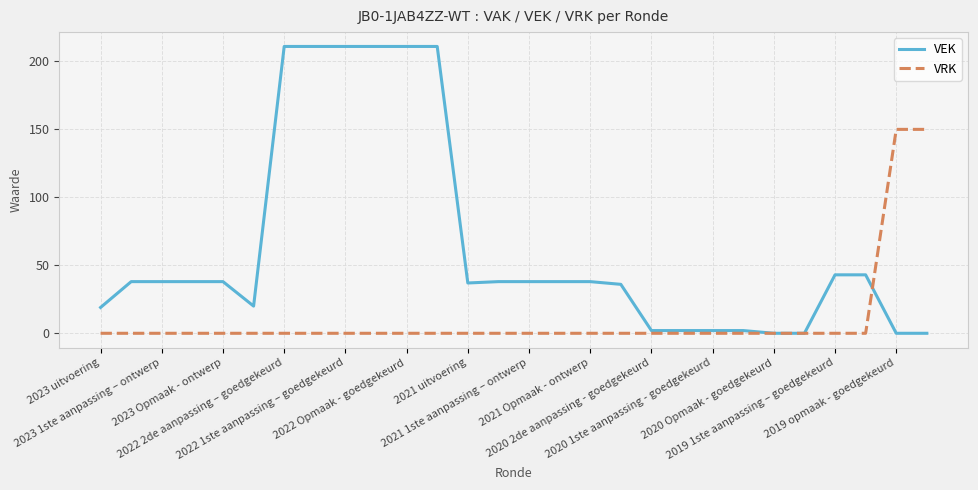

List the series in order of their peak value, lowest first.

VRK, VEK